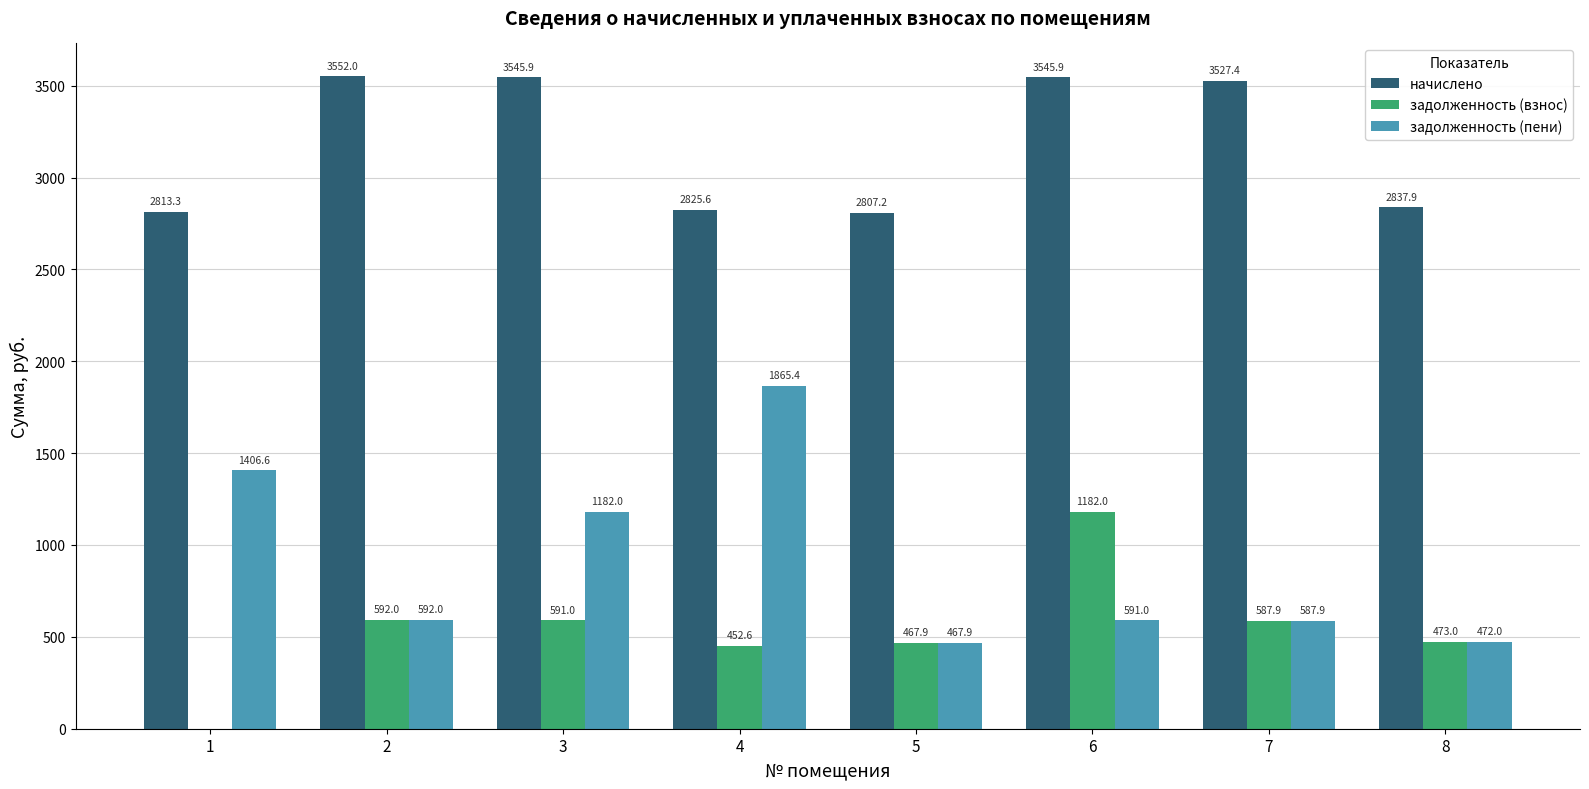

How many distinct data groups are displayed?

3